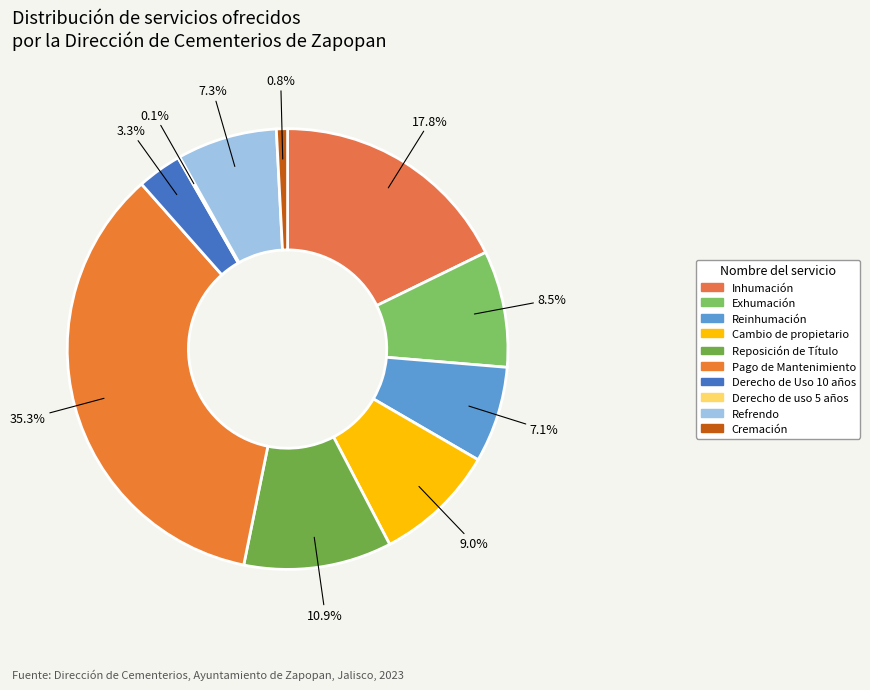

To the nearest percent, what is the difference between the largest and smallest slice percentages?

35%